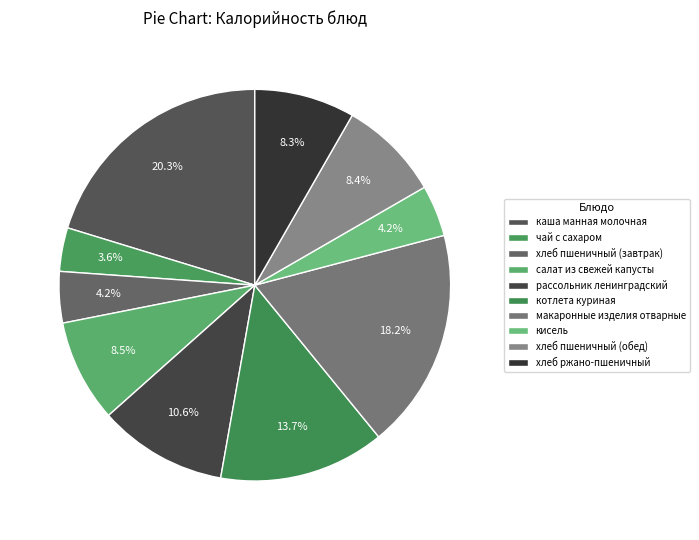

Does хлеб ржано-пшеничный account for over 50% of the chart?

No